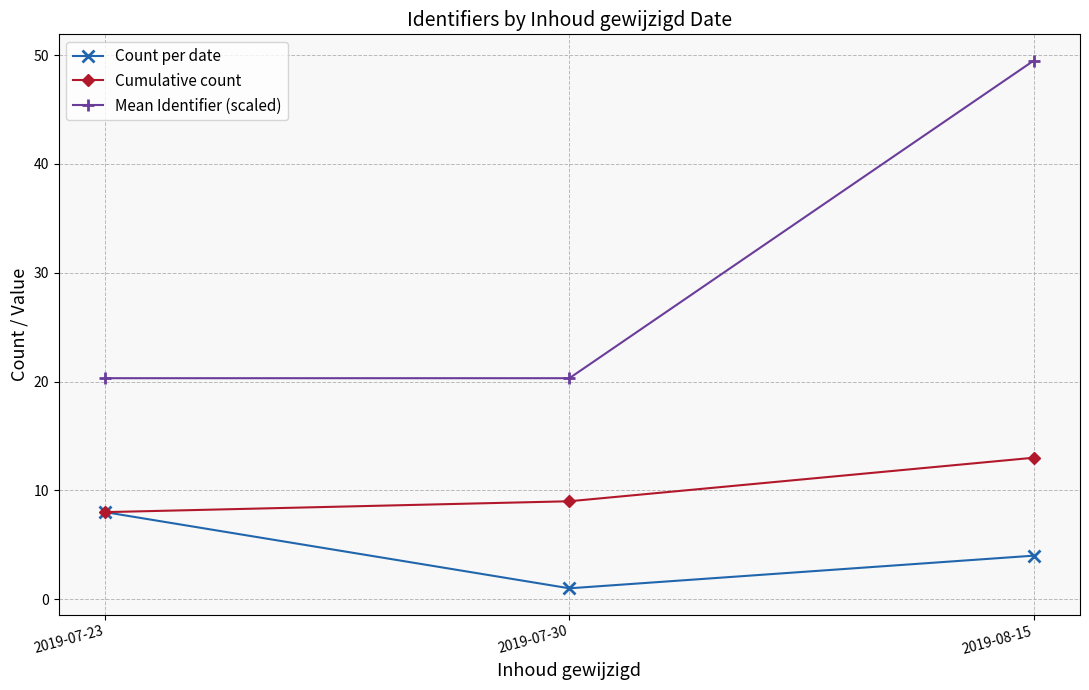

What are all the series names shown in the legend?

Count per date, Cumulative count, Mean Identifier (scaled)